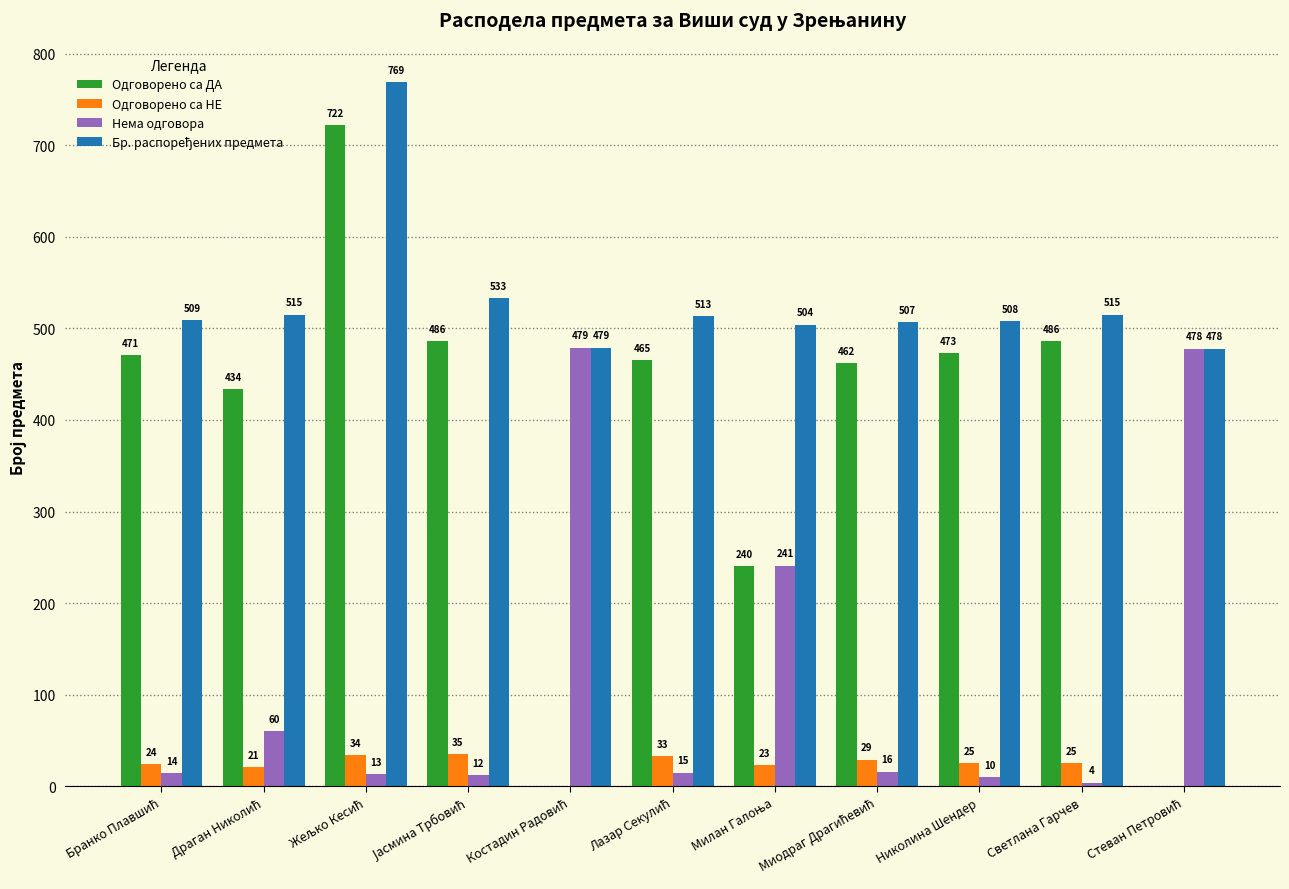

The value of Одговорено са НЕ at Светлана Гарчев is 25. True or false?

True